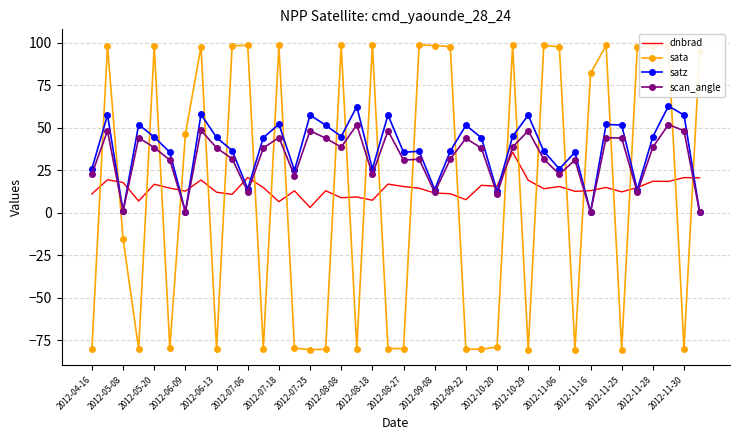

What is the difference between the maximum and minimum values in the sata series?

179.5